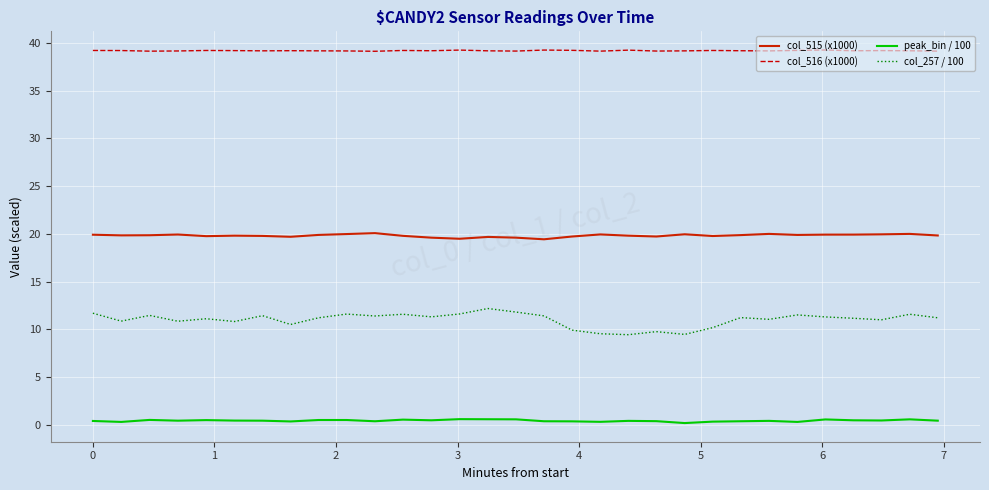

List the series in order of their peak value, highest first.

col_516 (x1000), col_515 (x1000), col_257 / 100, peak_bin / 100